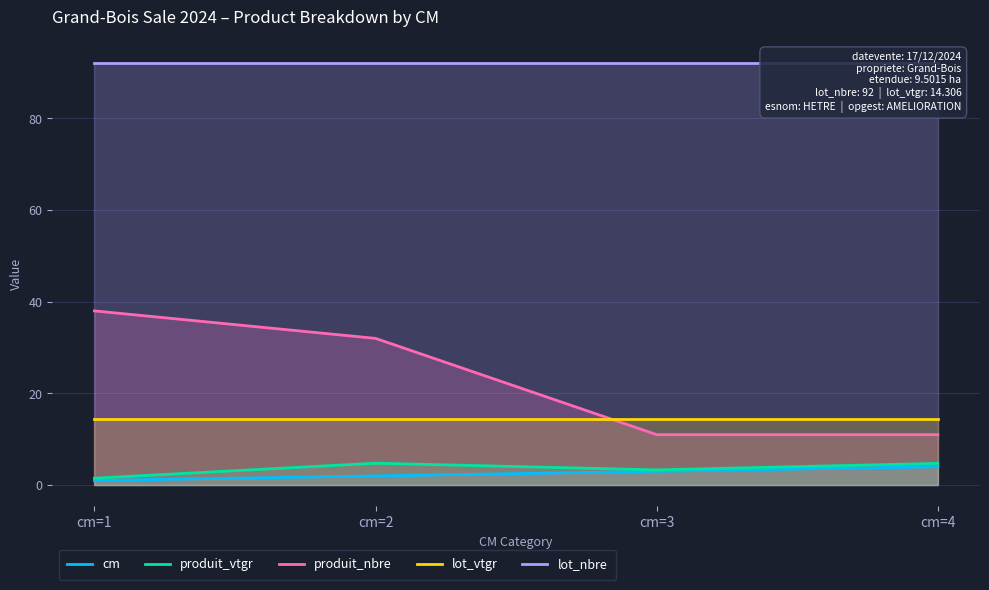

At how many categories does at least one series exceed 30?

4